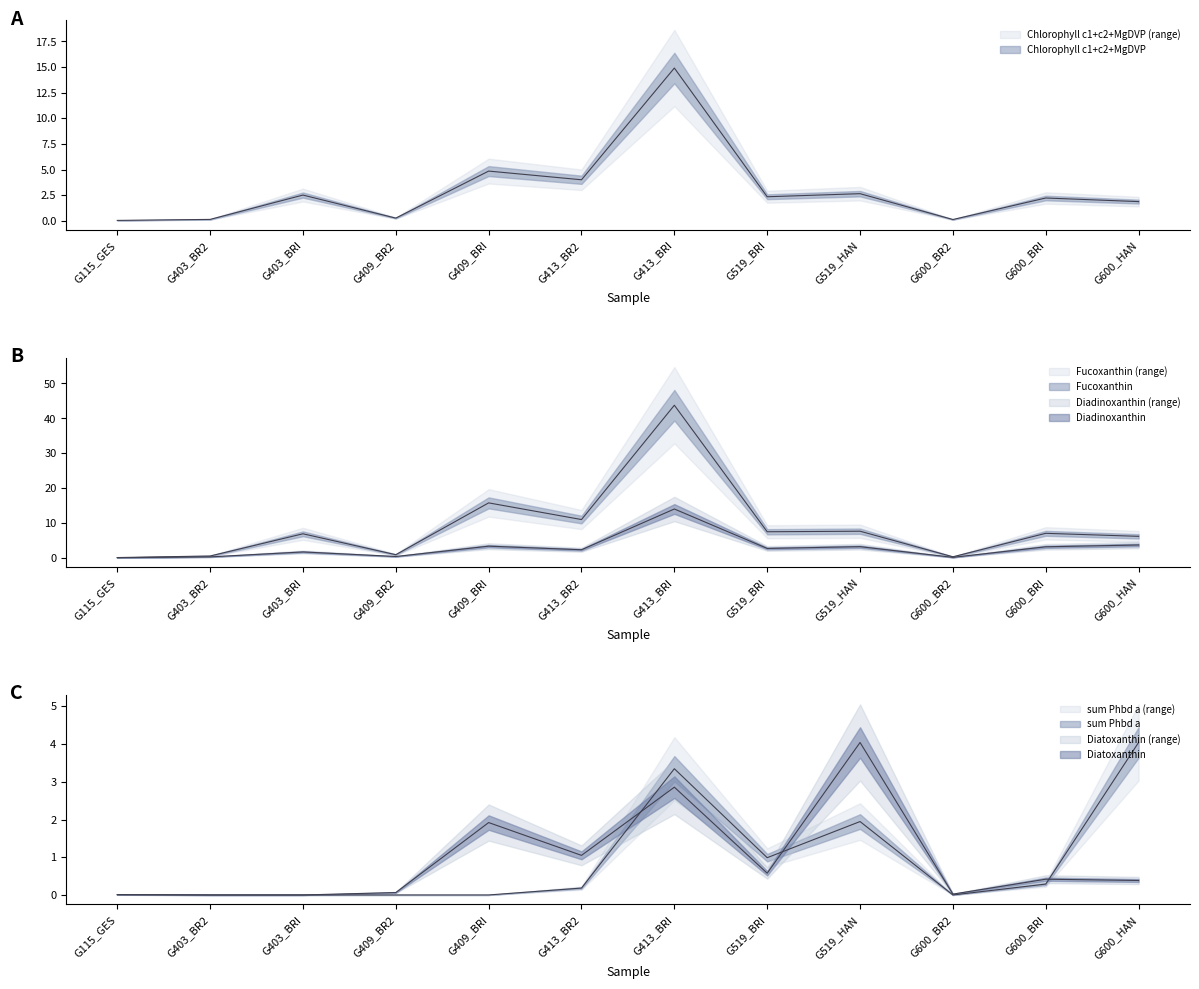

Which has a higher value, G409_BRI or G600_HAN?

G409_BRI